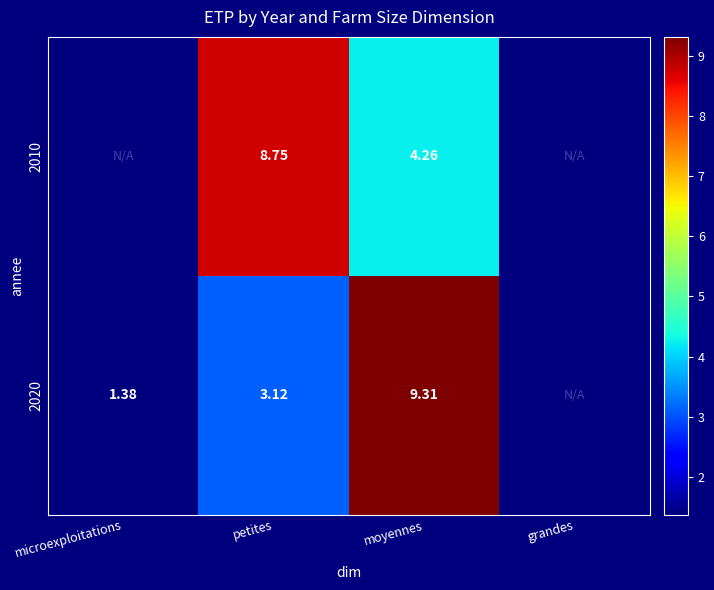

Between microexploitations and petites, which is larger?

petites